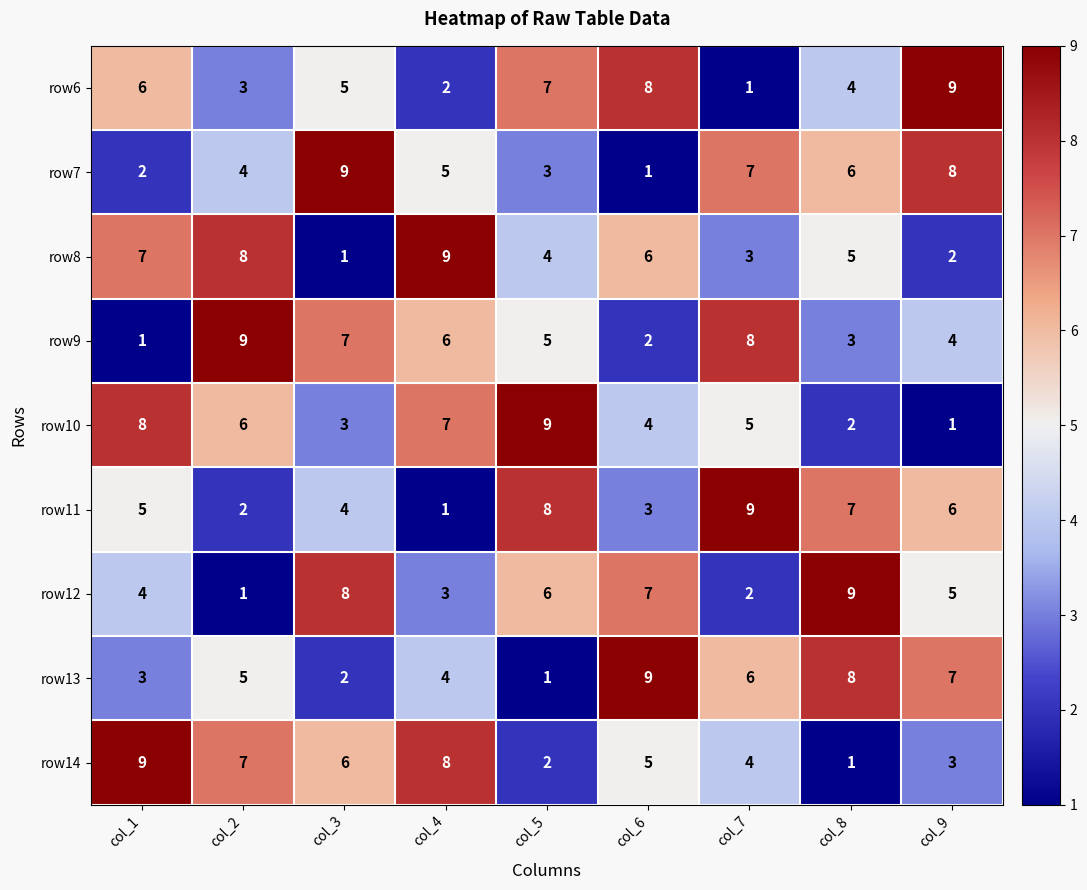

What is the maximum value for row11?

9